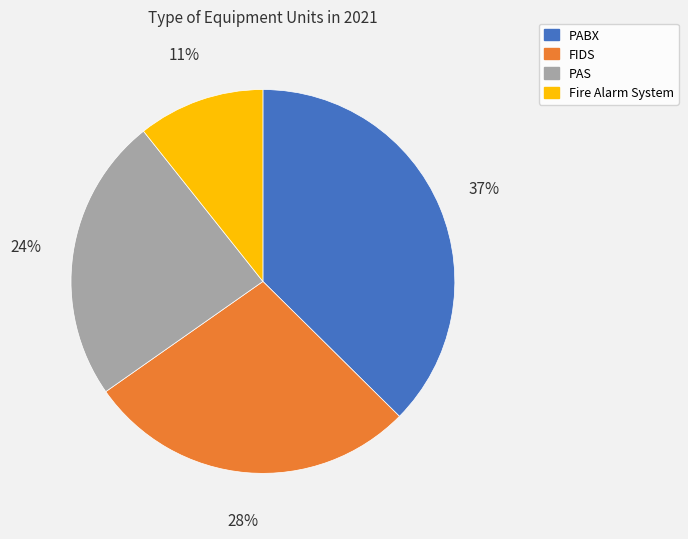

To the nearest percent, what percentage of the pie is Fire Alarm System?

11%